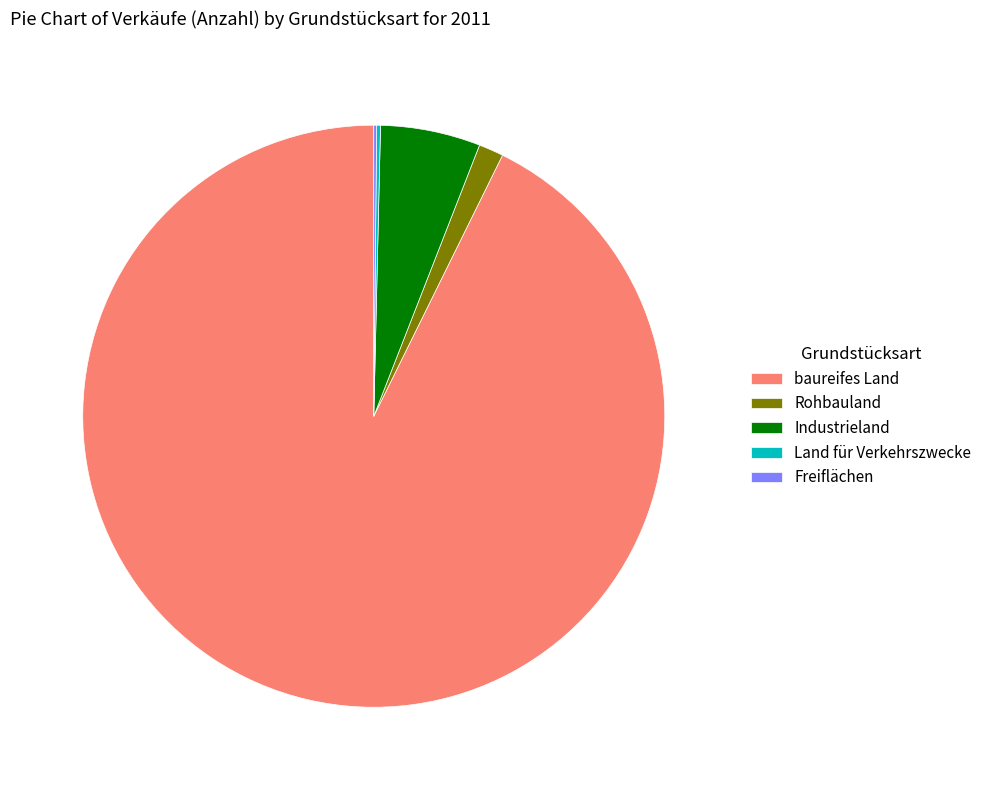

Is it true that Industrieland is 12% of the pie?

False